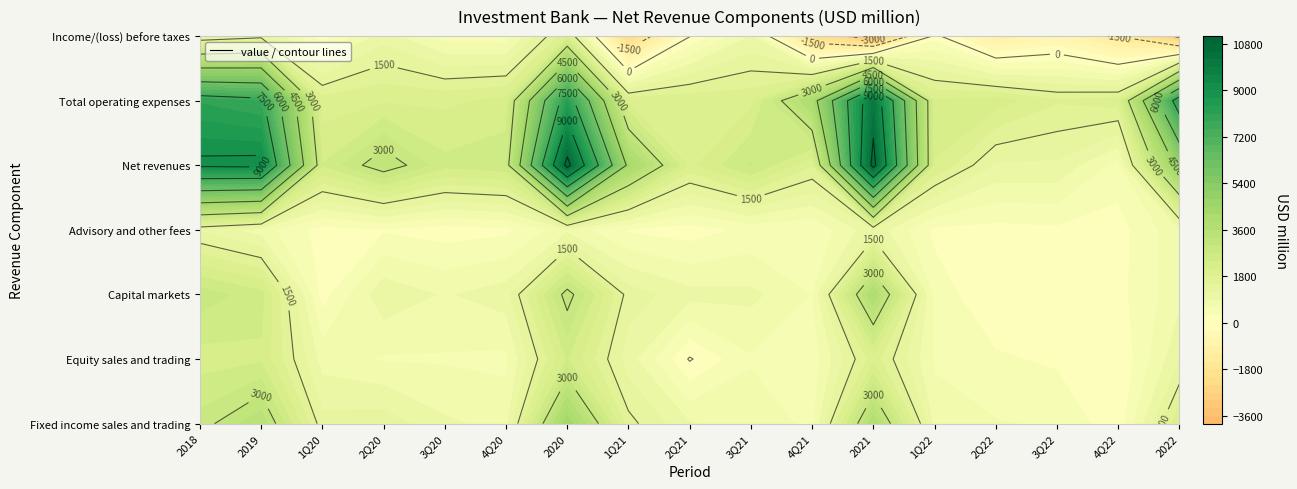

Rank the series at 4Q20 from highest to lowest value.

Net revenues, Total operating expenses, Capital markets, Fixed income sales and trading, Equity sales and trading, Income/(loss) before taxes, Advisory and other fees